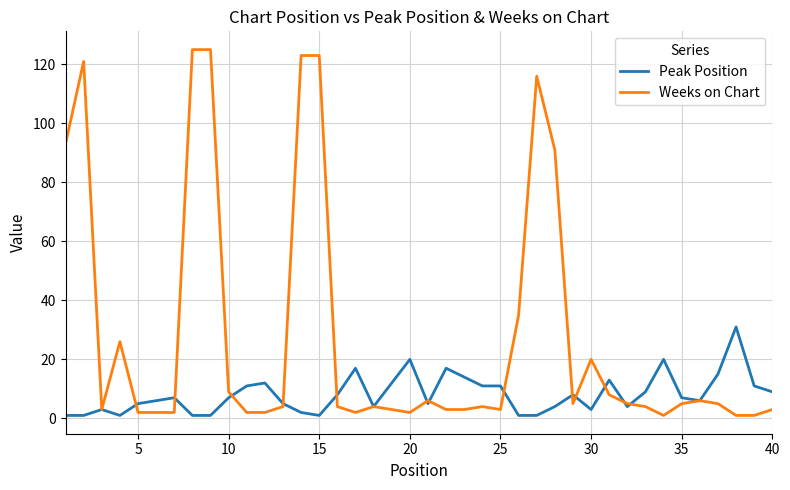

At how many categories does at least one series exceed 23?

11